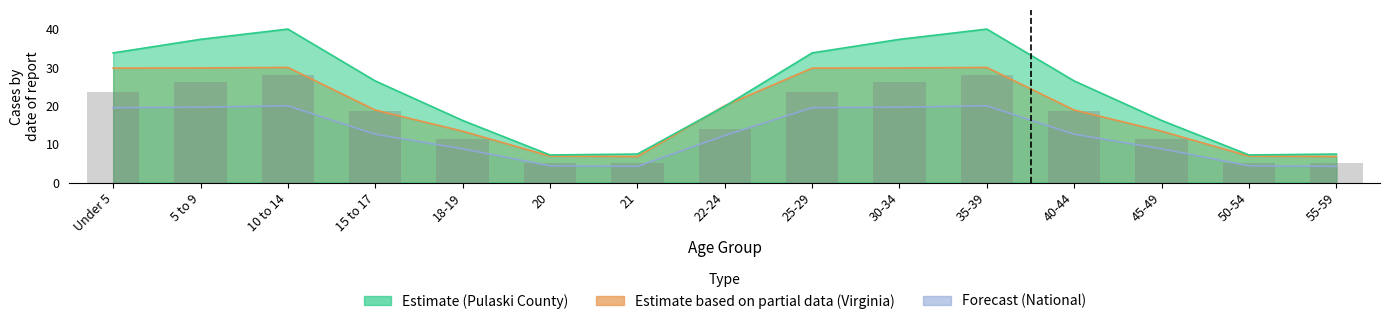

At which label does Virginia first exceed 18?

Under 5